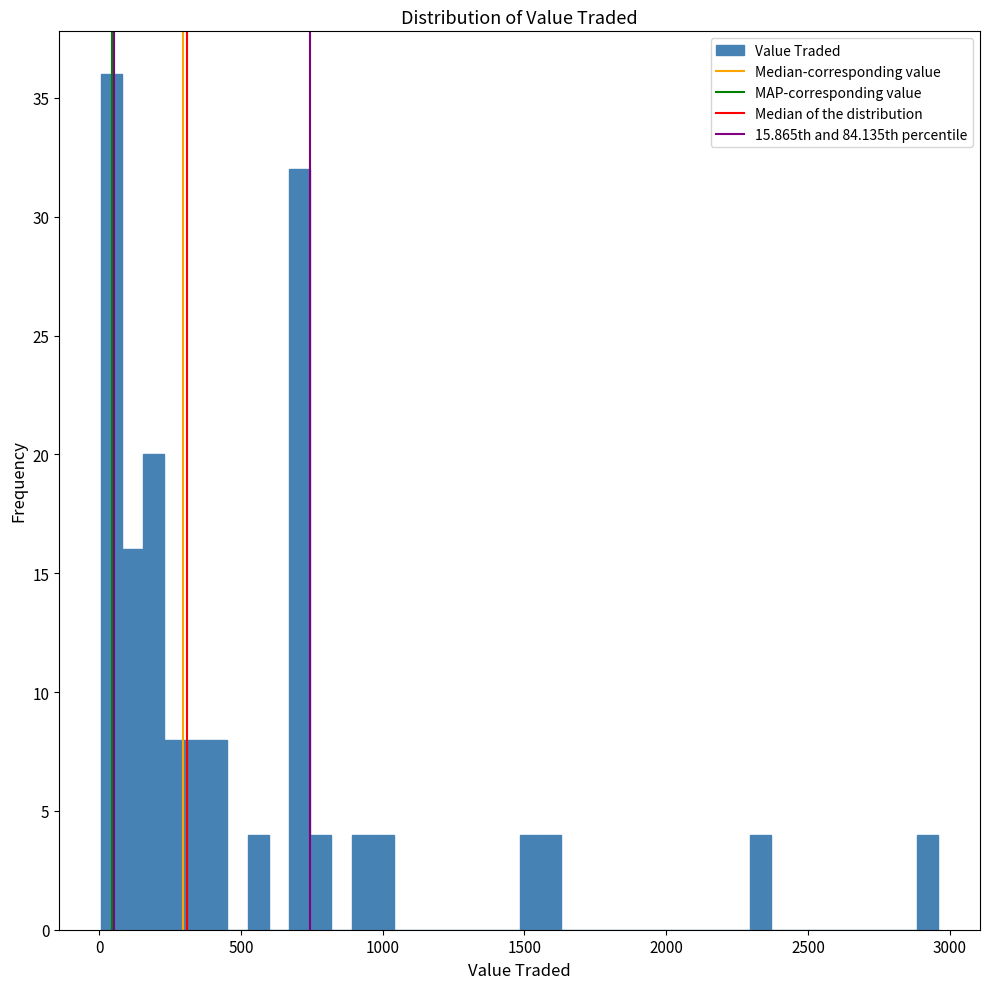

Read against the x-axis, roughly where is the centre of the tallest bar?

50